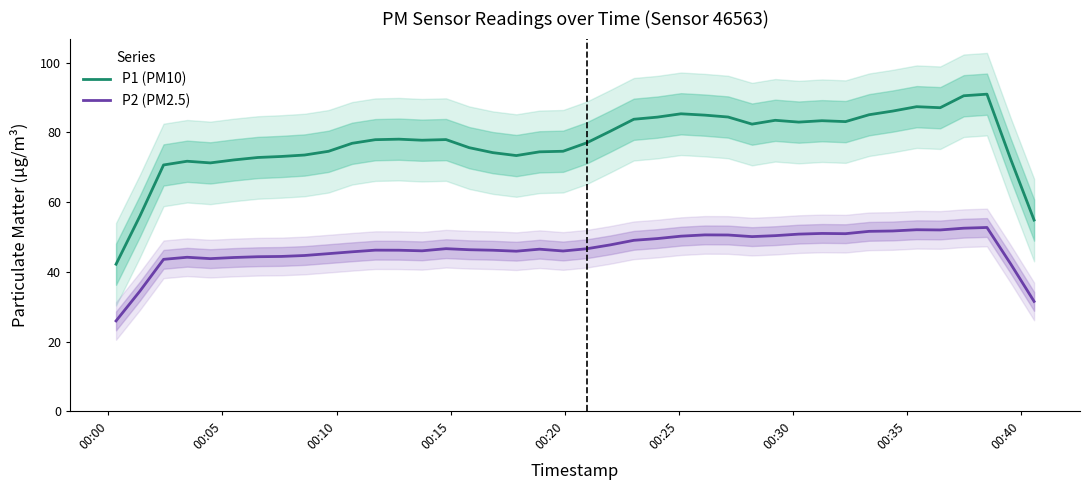

True or false: P2 (PM2.5) and P1 (PM10) intersect in this chart.

False